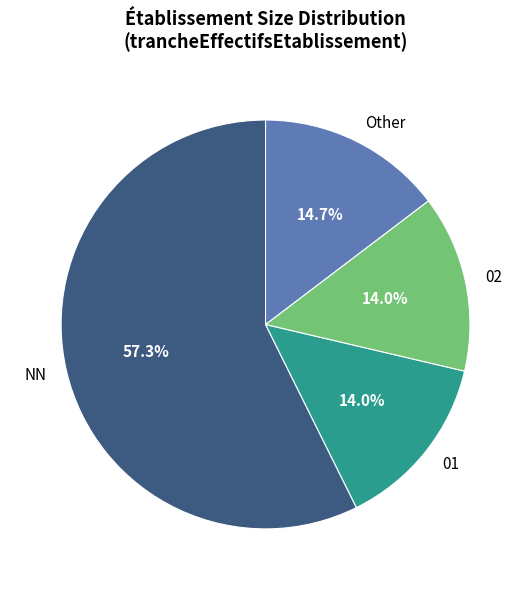

Which category has the biggest portion of the pie?

NN